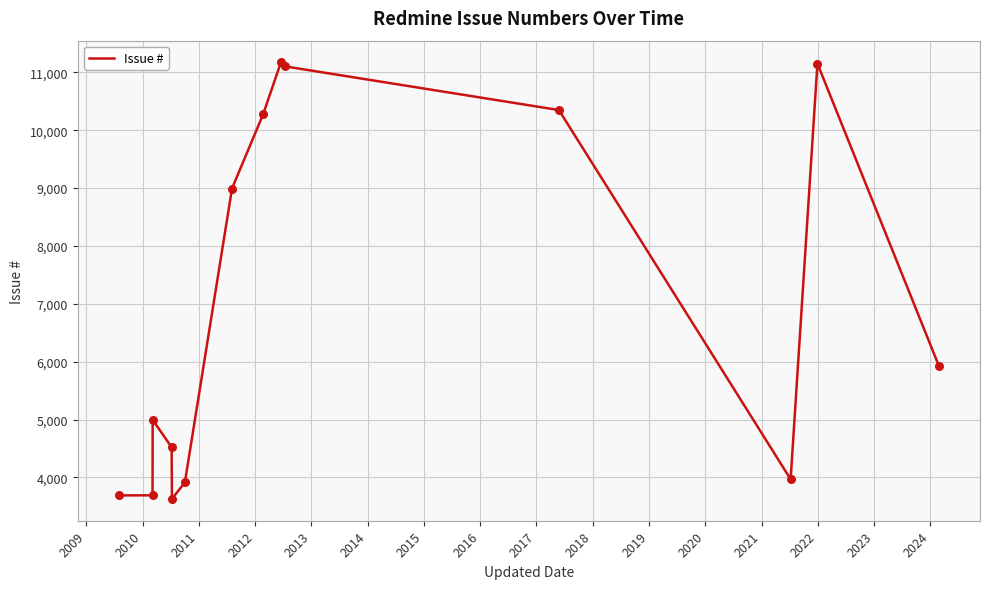

What is the difference between the maximum and minimum values?

7542